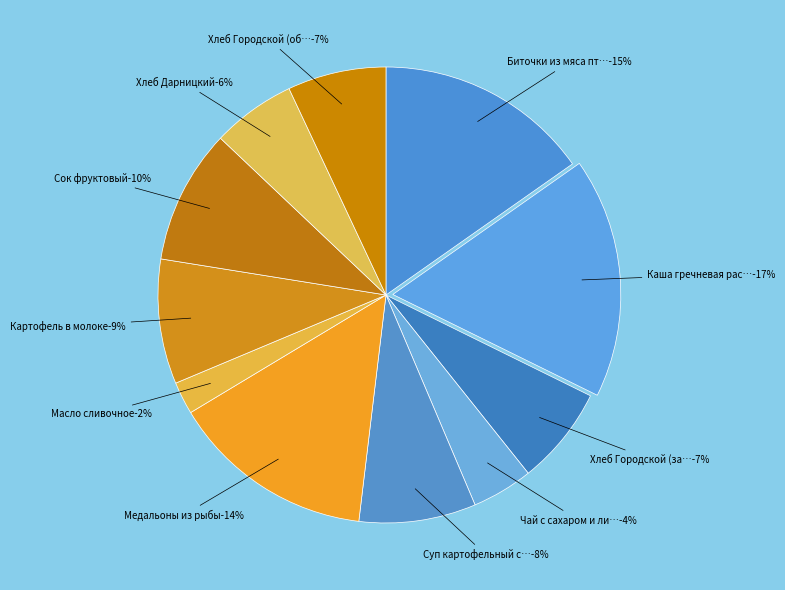

To the nearest percent, what is the average slice percentage?

9%